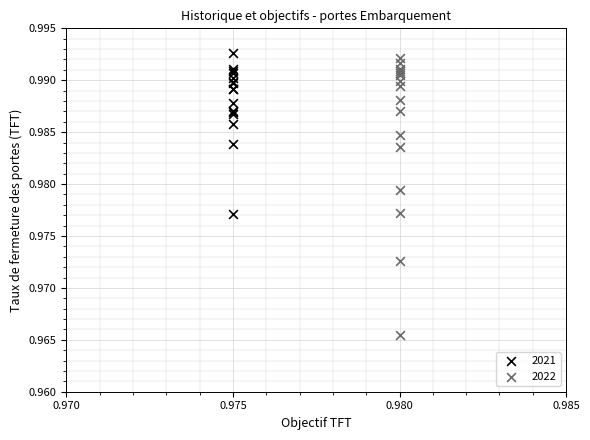

What are all the series names shown in the legend?

2021, 2022